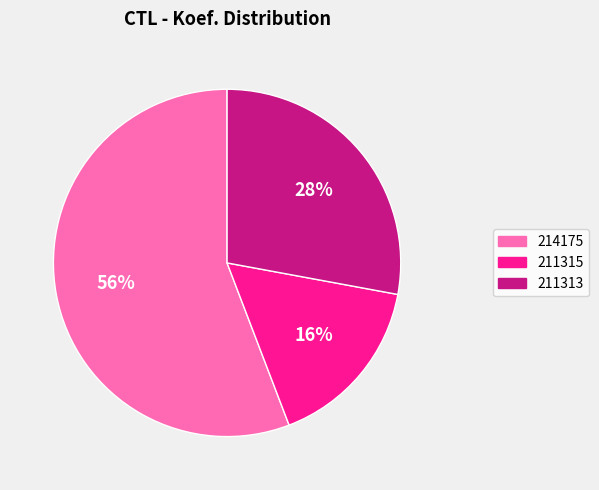

What is the ratio of the value at 211315 to the value at 214175?

0.3